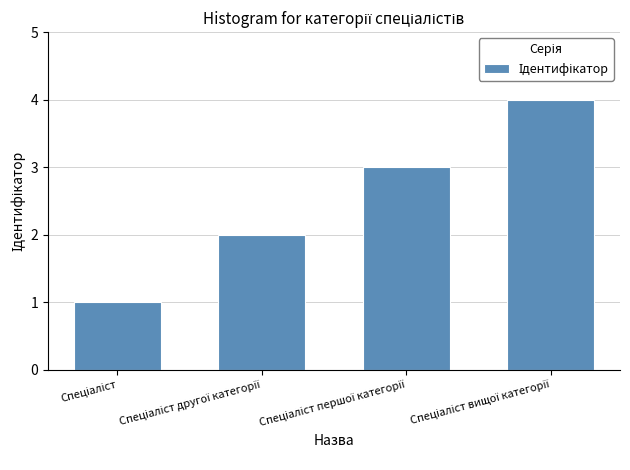

What is the difference between the maximum and minimum values?

3